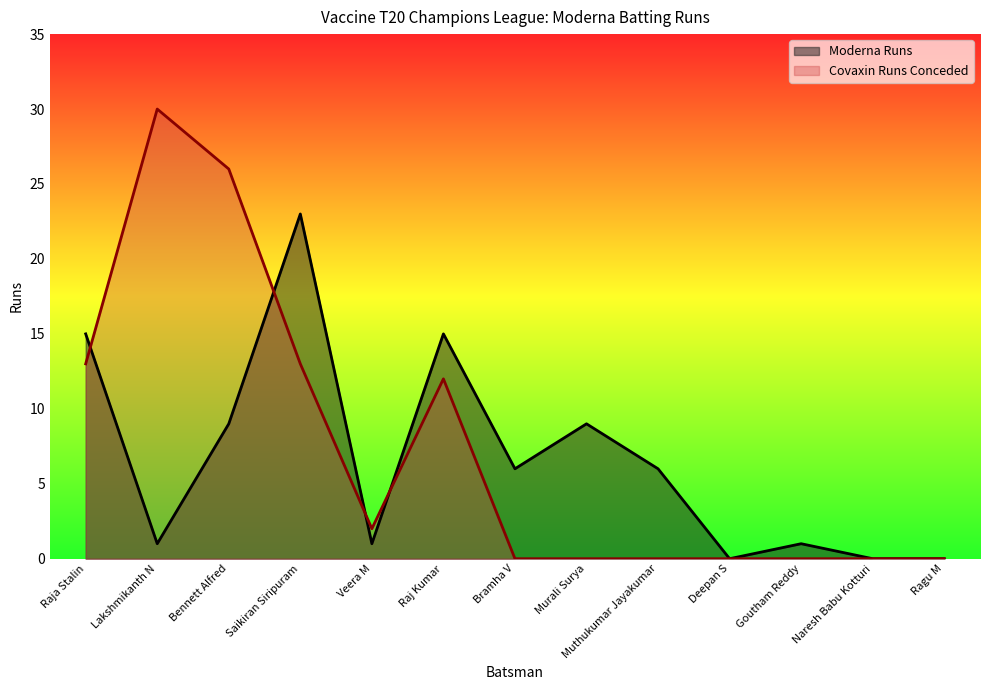

What is the difference between the highest and lowest values at Muthukumar Jayakumar?

6